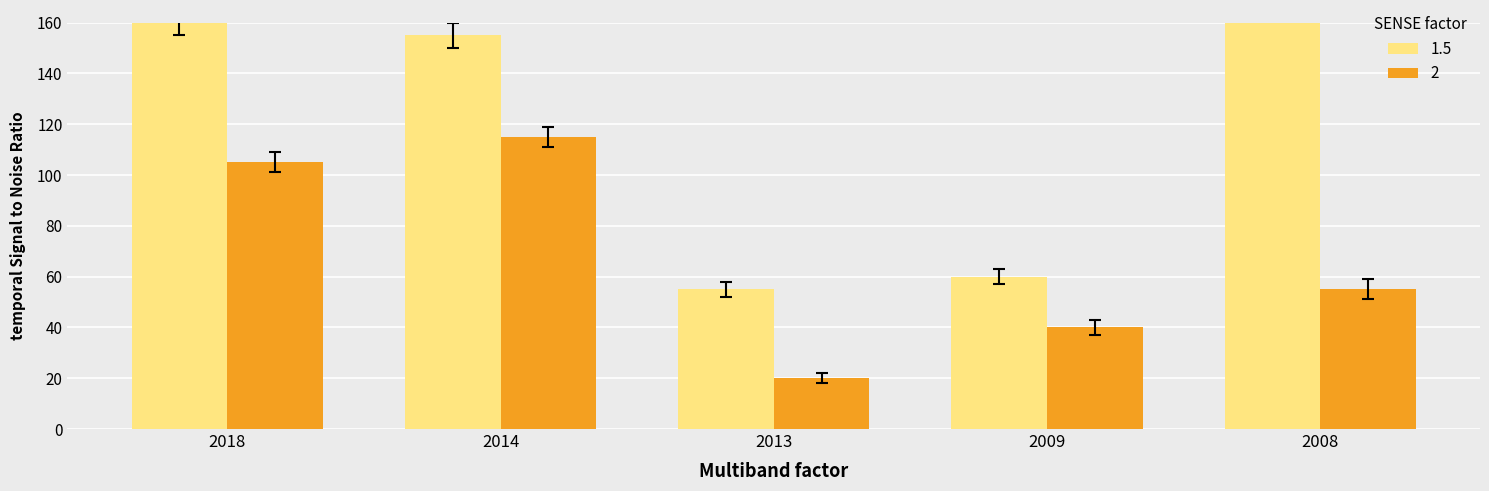

Rank the categories by 2 value from highest to lowest.

2014, 2018, 2008, 2009, 2013